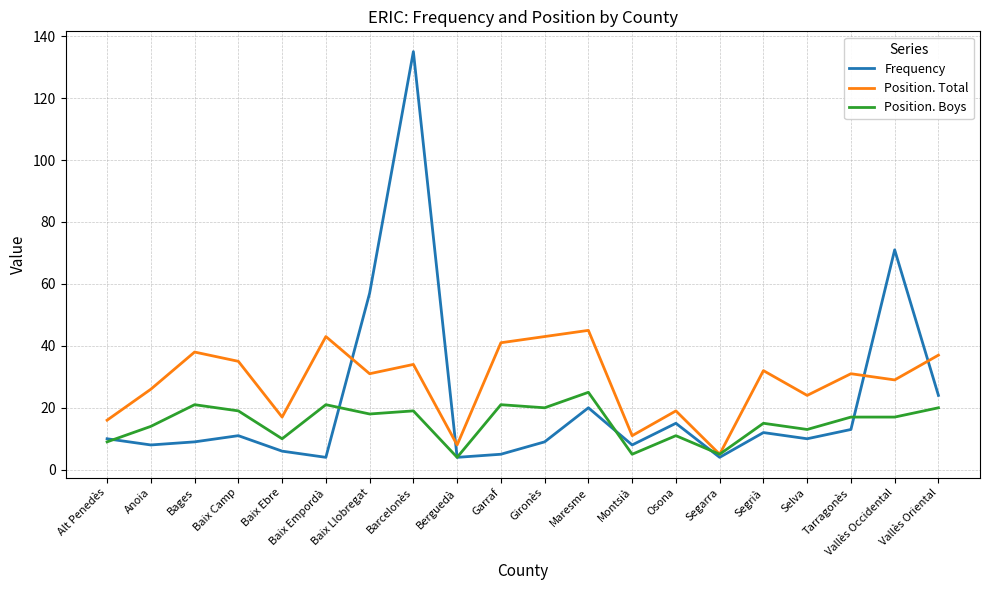

Which category has the highest value in the Frequency series?

Barcelonès